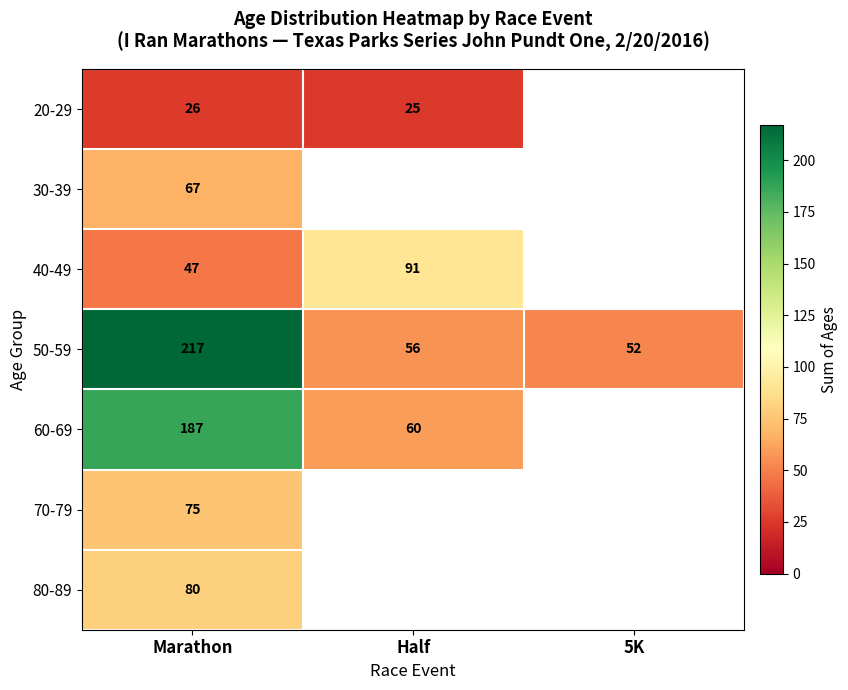

What is the spread (max minus min) of values at Marathon?

191